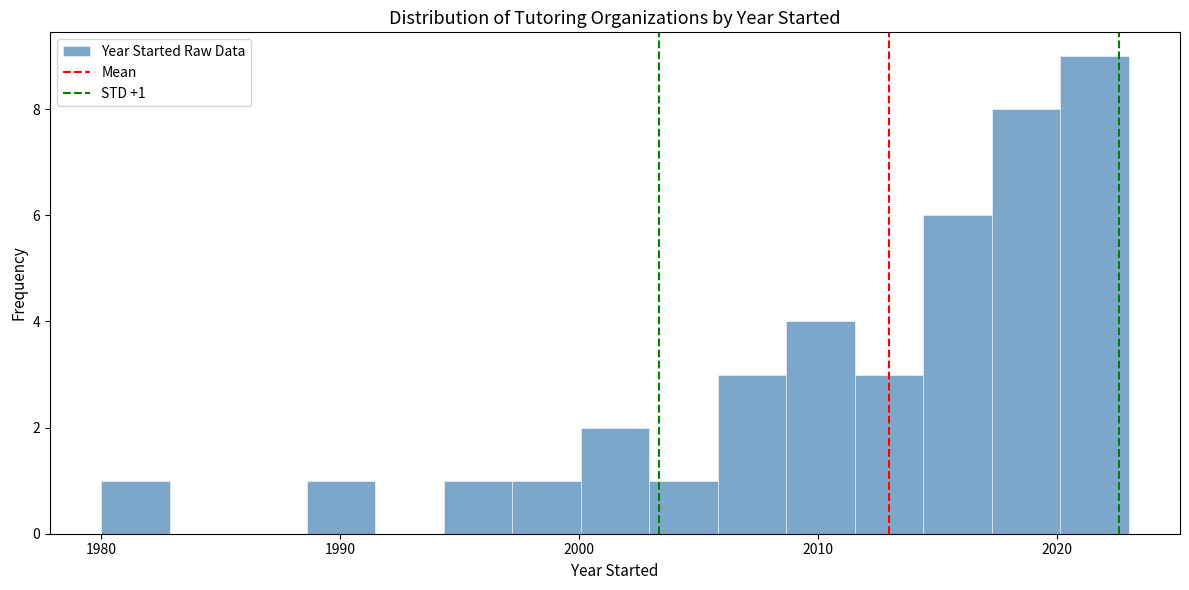

Around what value on the x-axis is the tallest bar? Give the approximate position of its centre, as read against the axis.

2022